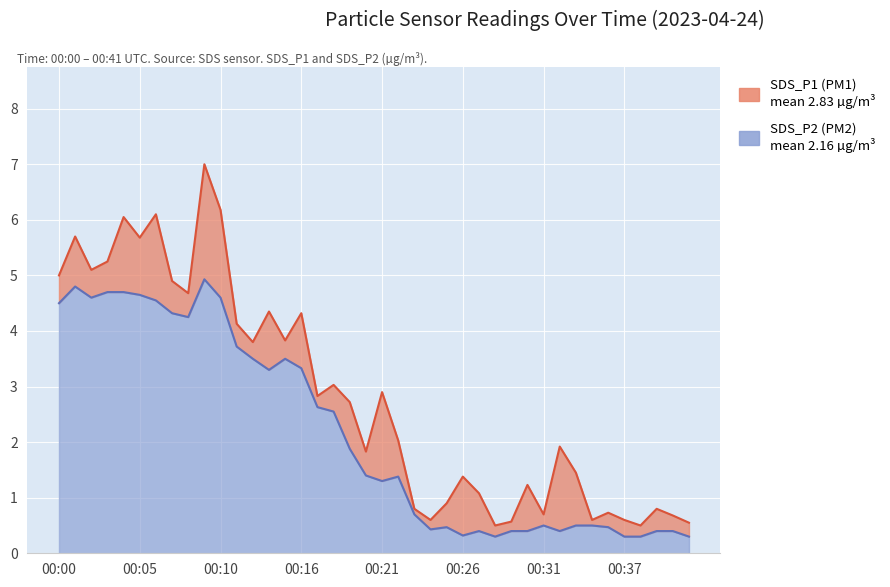

At which label is SDS_P2 closest to 2?

00:19